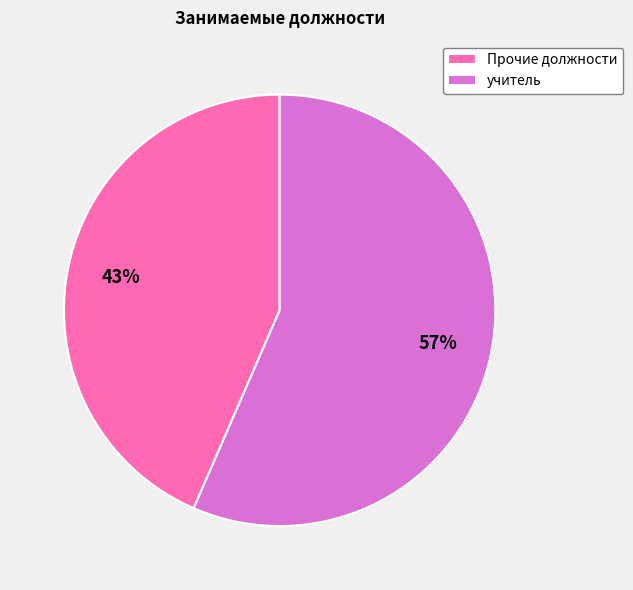

What percentage is the Прочие должности slice, to the nearest percent?

43%